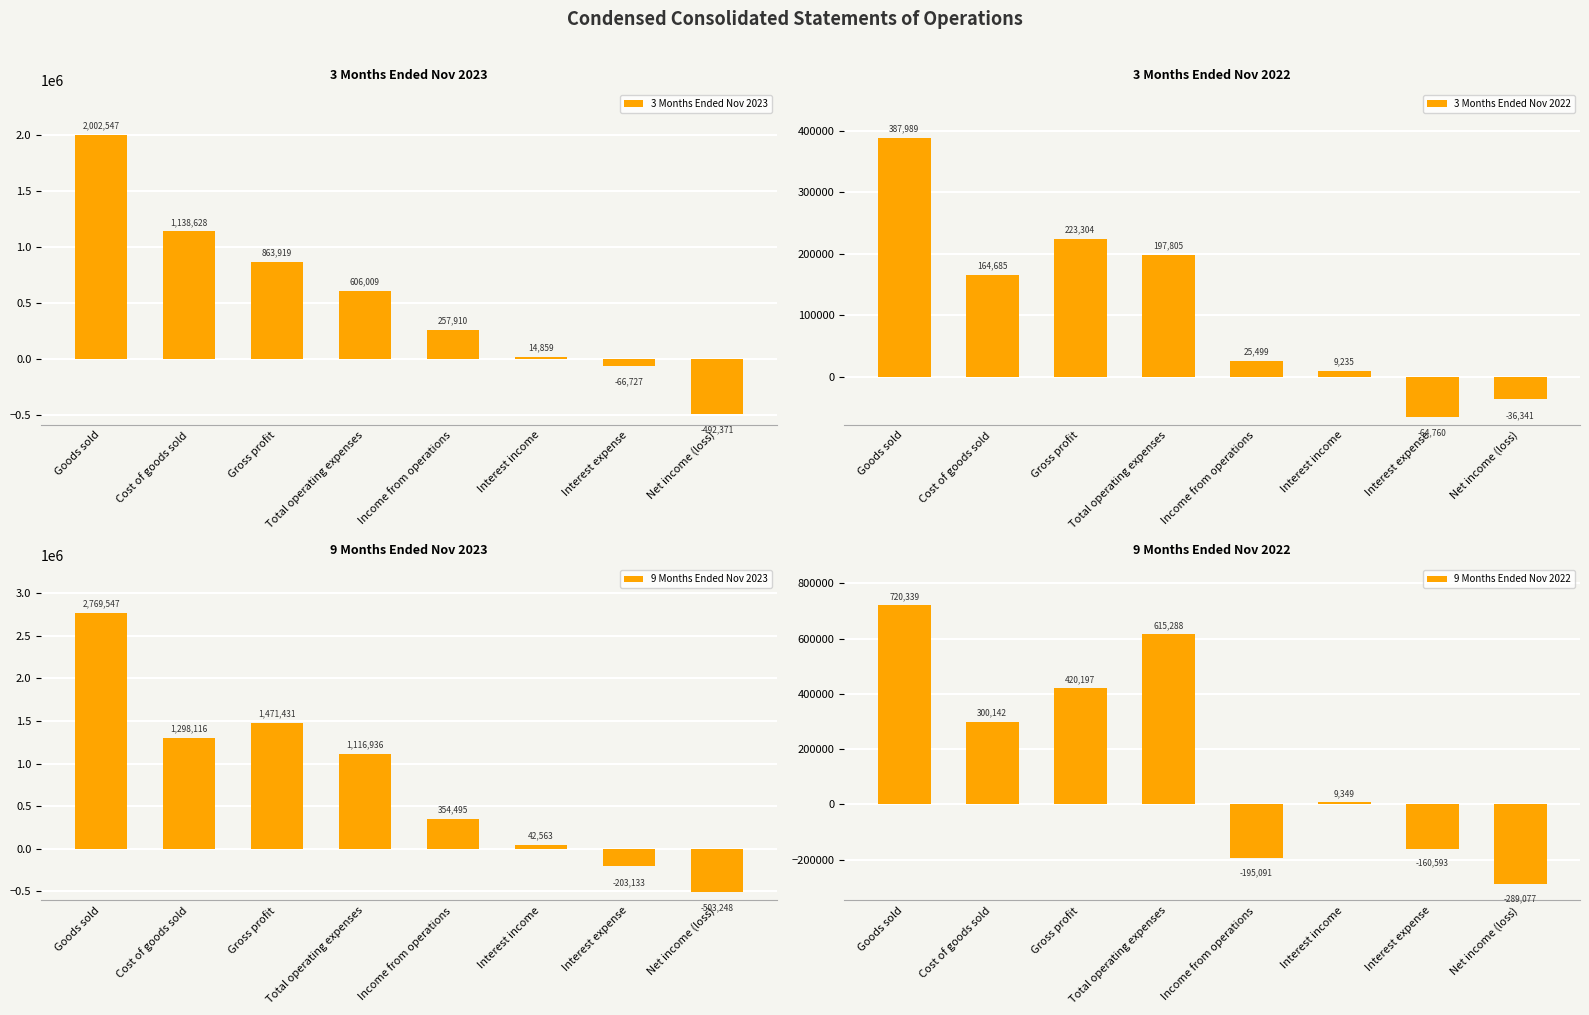

What is the minimum value for 9 Months Ended Nov 2023?

-503248